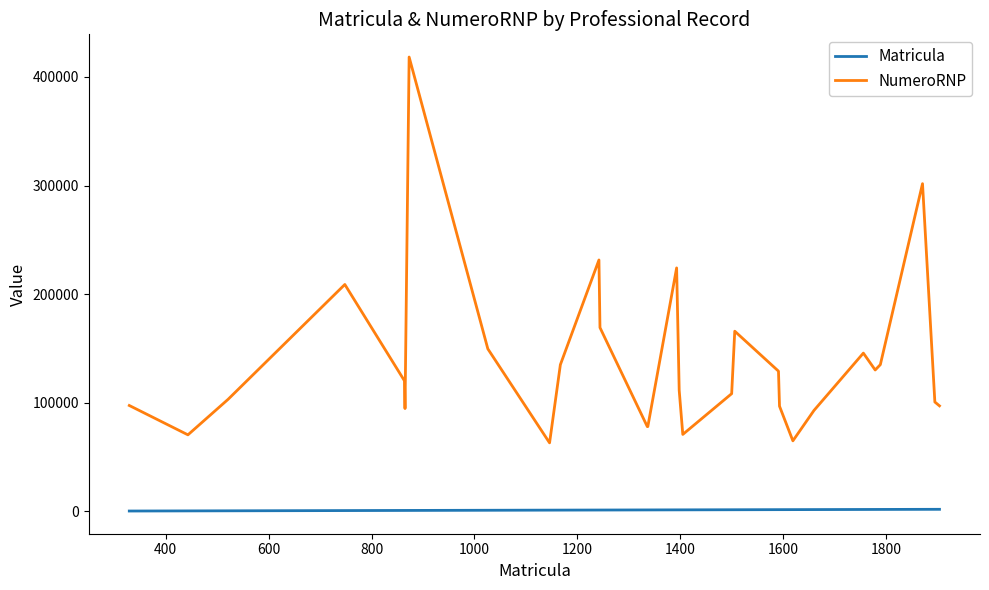

Rank the series by their maximum value, from highest to lowest.

NumeroRNP, Matricula